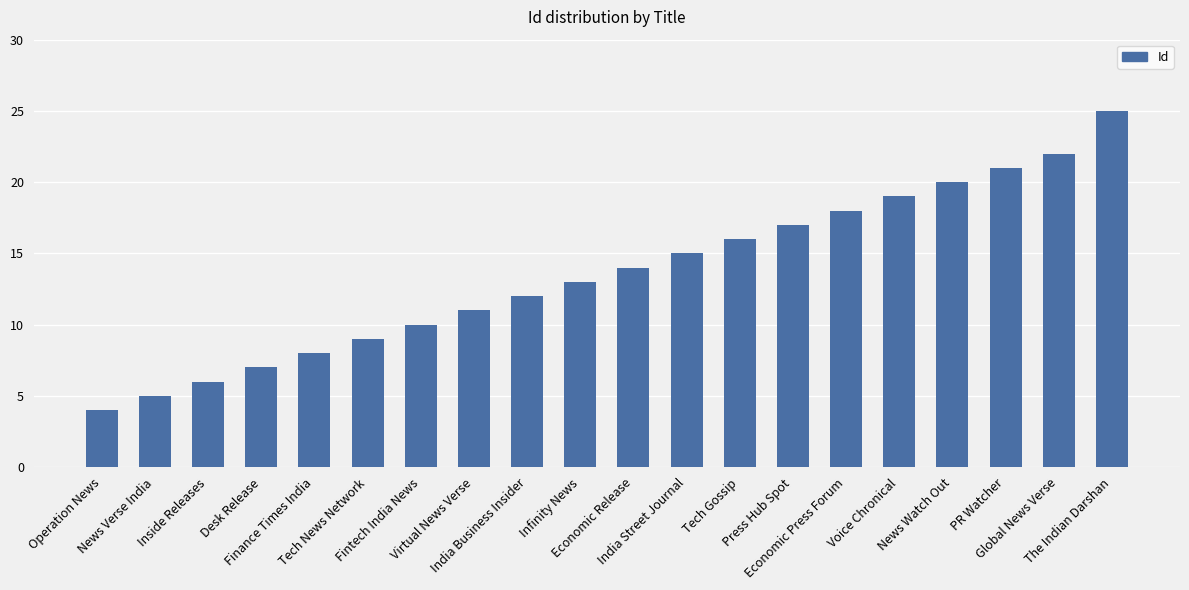

The chart shows a value of 8 at News Verse India. True or false?

False